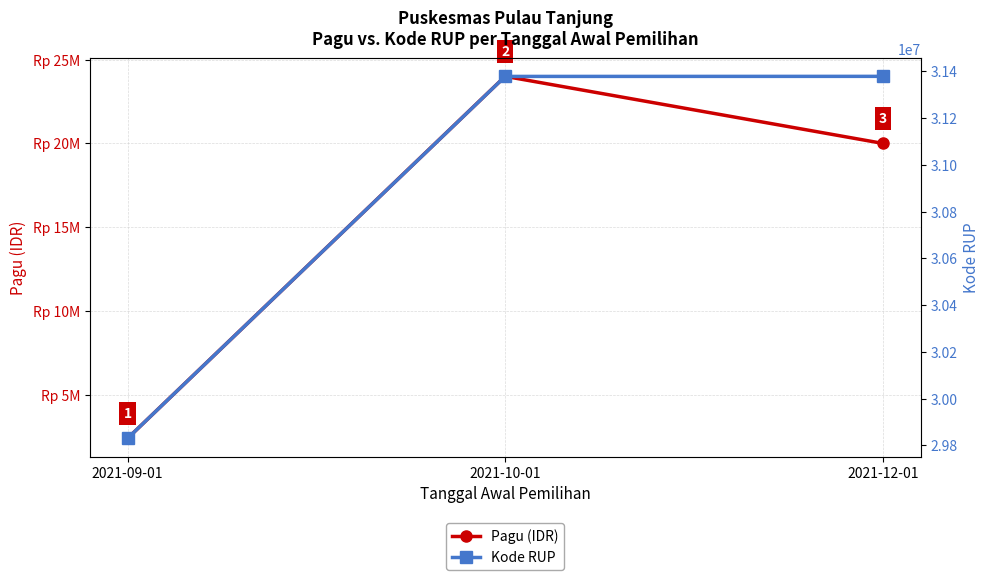

What is the value of the Pagu (IDR) point at the 3rd from the left?

20000000